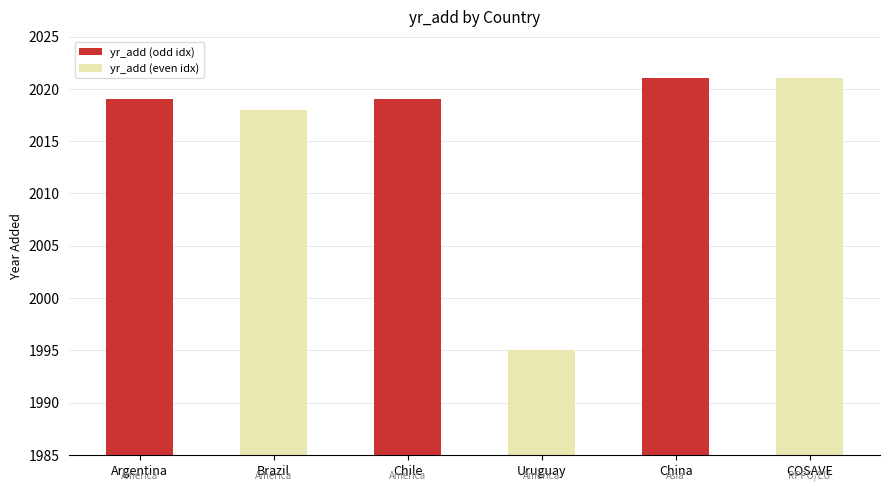

What position from the right is Chile?

4